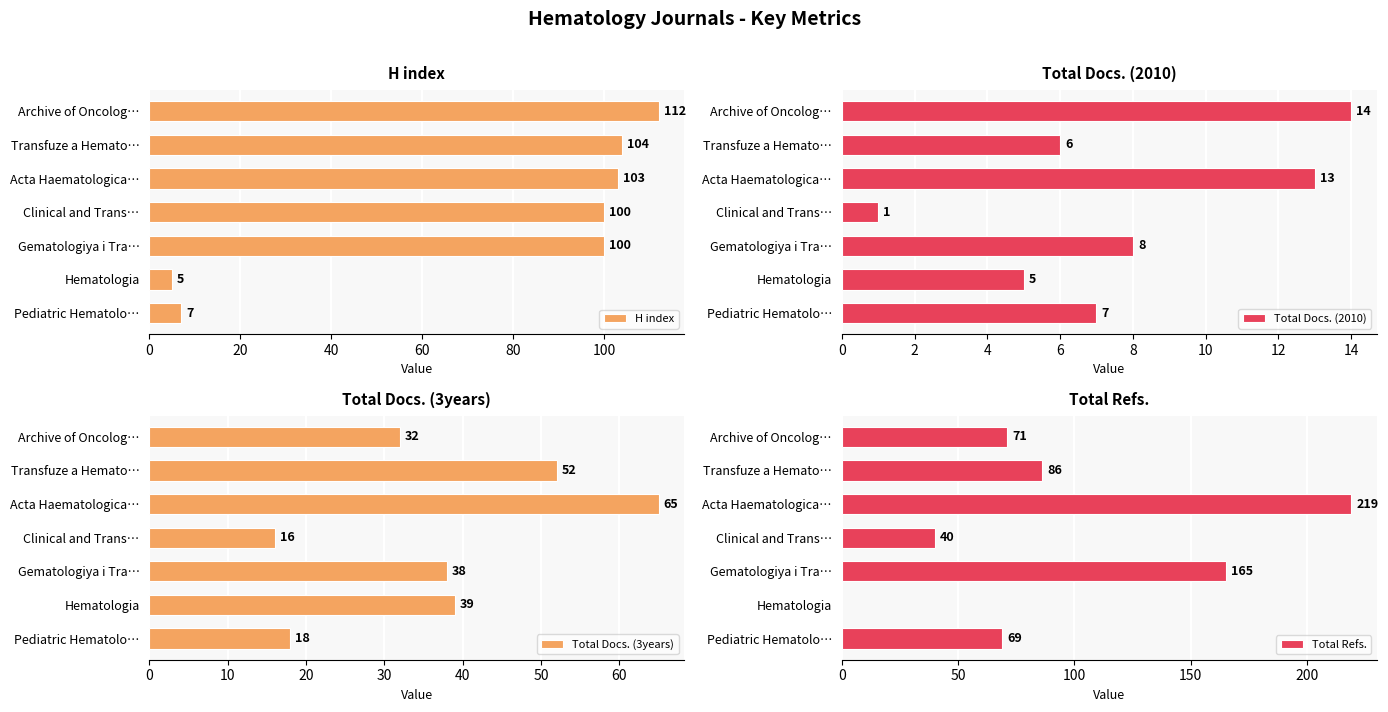

Which series has the widest spread of values?

Total Refs.